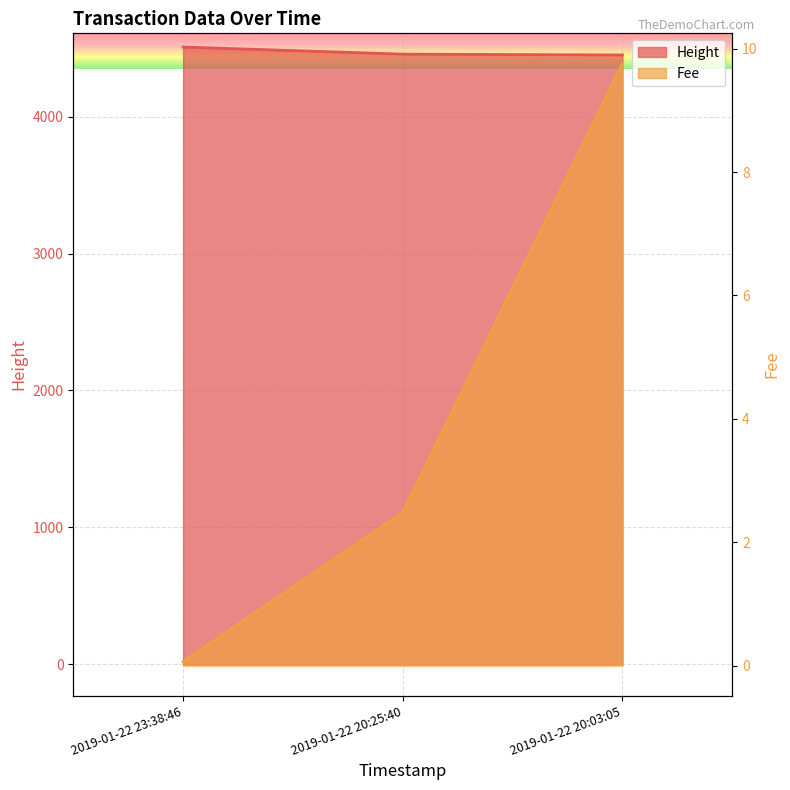

Rank the series by their maximum value, from lowest to highest.

Fee, Height